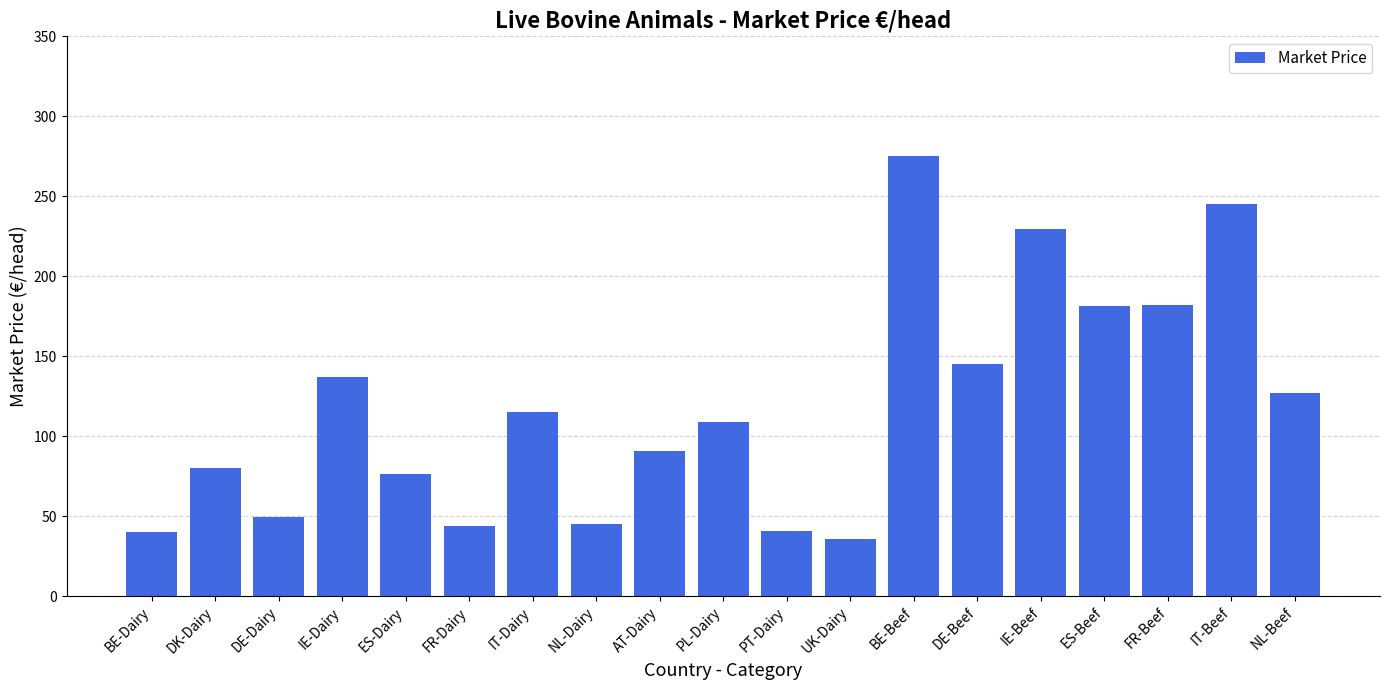

What is the smallest value displayed?

35.9